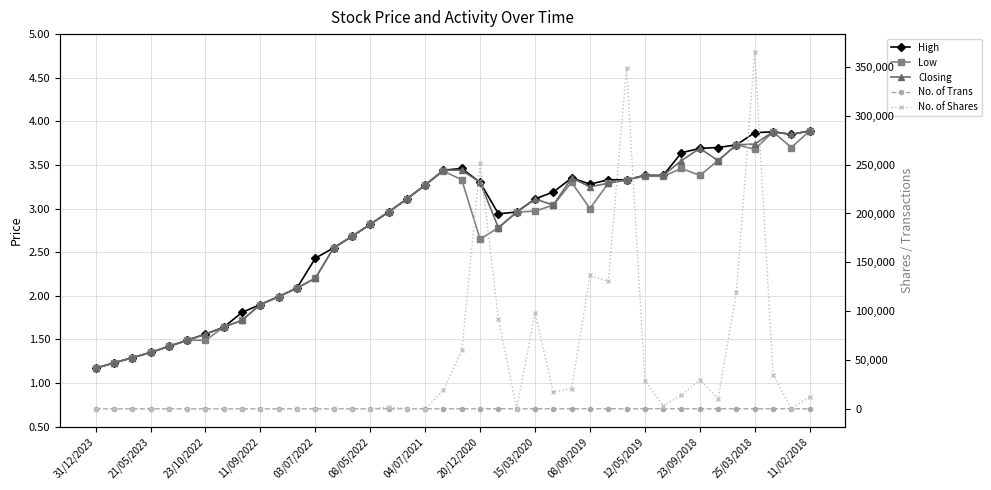

What is the highest value of the Closing series?

3.9